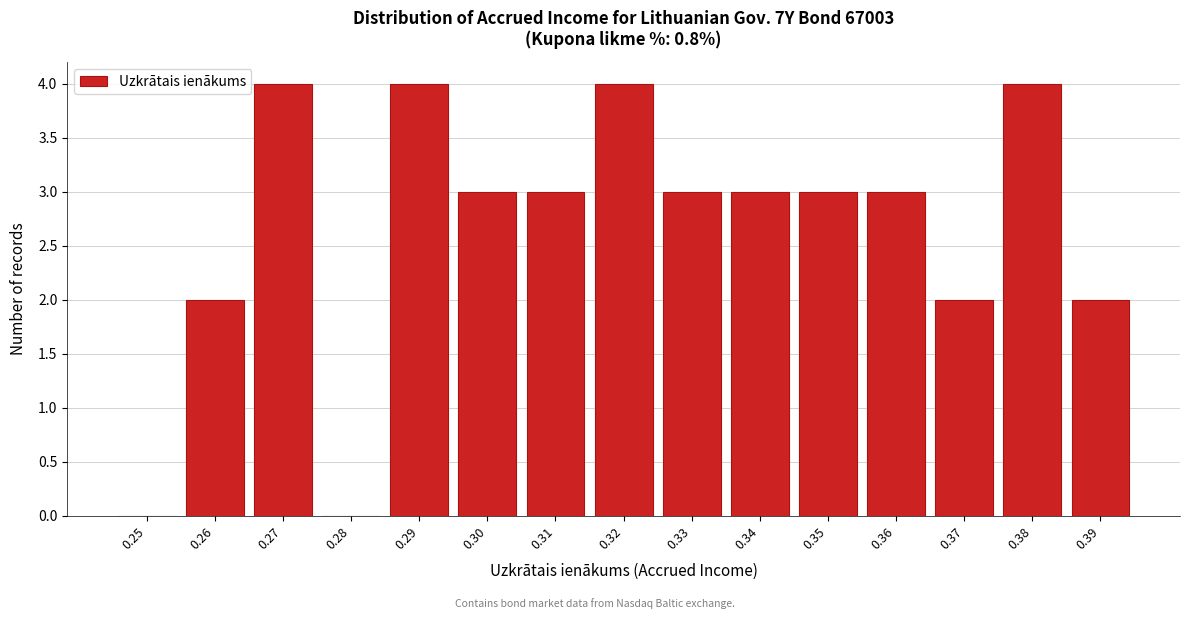

Reading left to right, transcribe all the data shown in this chart.

0.25=0	0.26=2	0.27=4	0.28=0	0.29=4	0.30=3	0.31=3	0.32=4	0.33=3	0.34=3	0.35=3	0.36=3	0.37=2	0.38=4	0.39=2